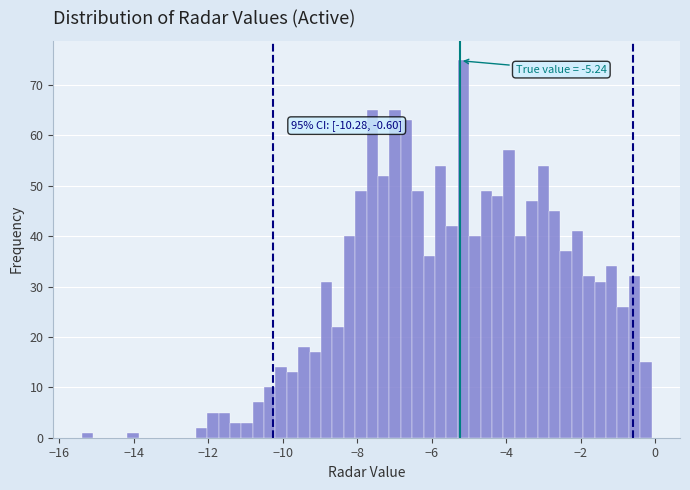

Read against the x-axis, roughly where is the centre of the tallest bar?

-5.2